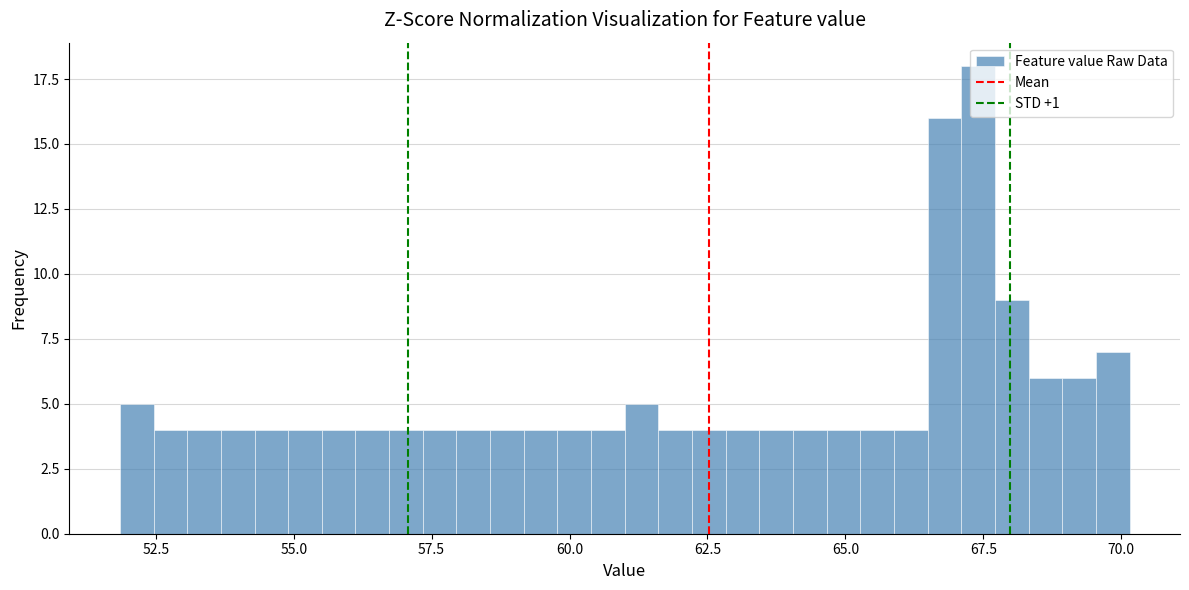

Around what value on the x-axis is the tallest bar? Give the approximate position of its centre, as read against the axis.

67.5